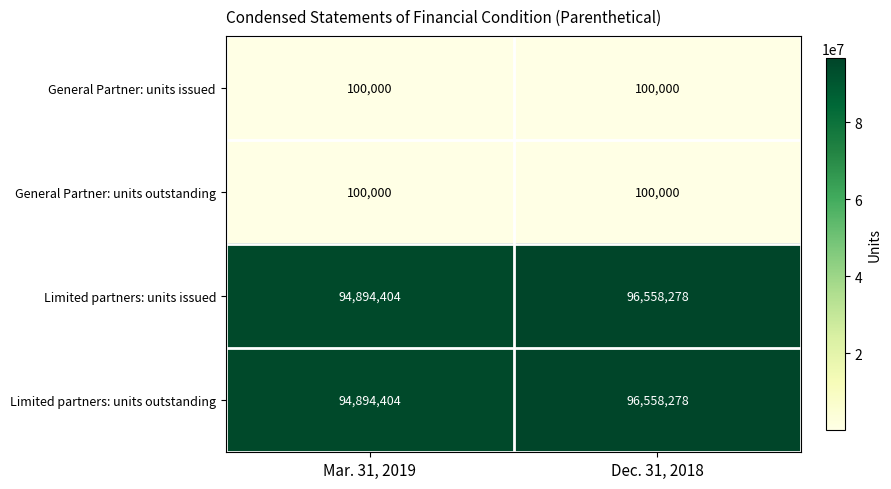

What is the minimum value for Limited partners: units issued?

94894404